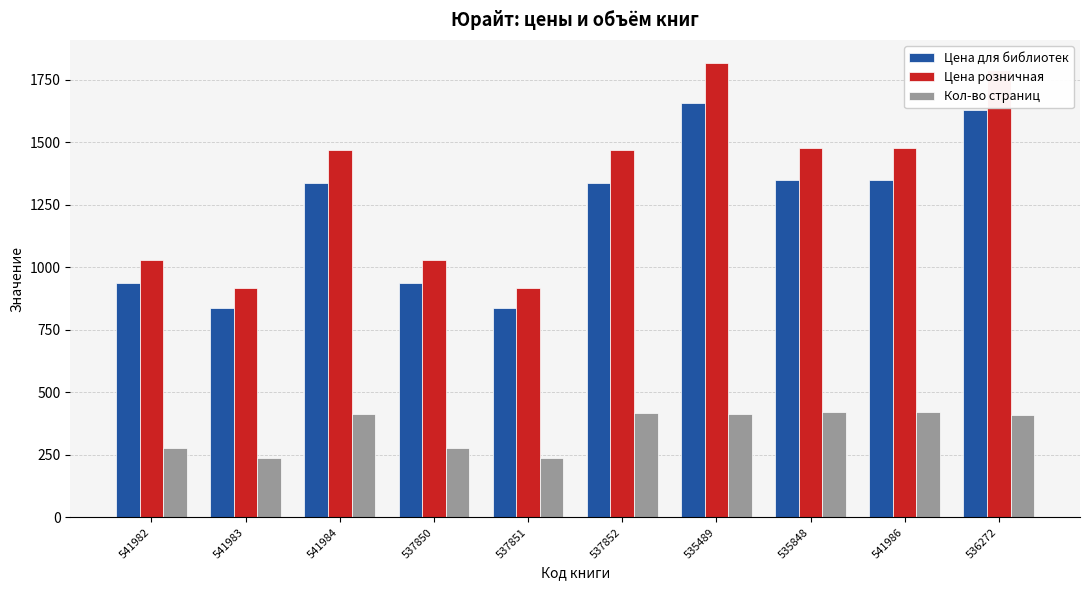

Rank the series by their maximum value, from highest to lowest.

Цена розничная, Цена для библиотек, Кол-во страниц